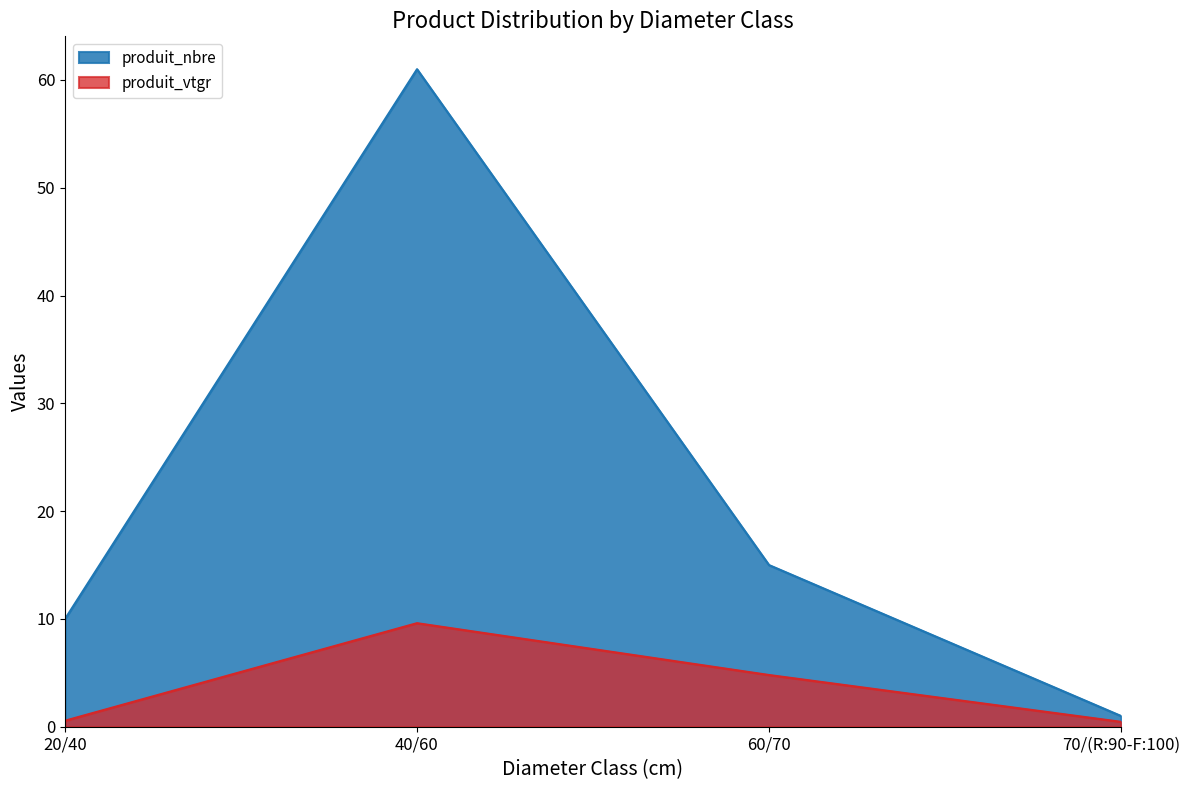

How many distinct data groups are displayed?

2